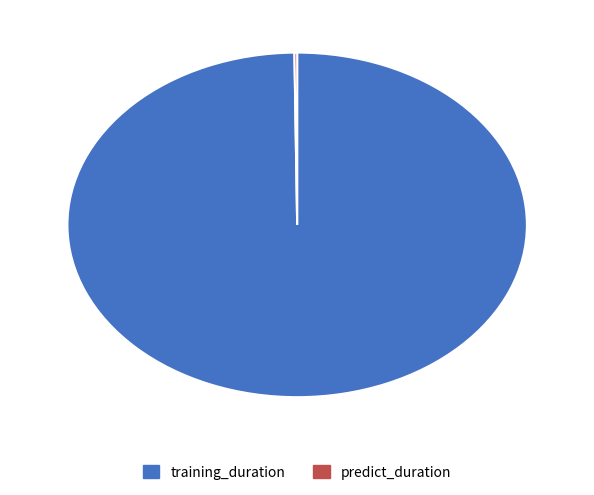

Is there any slice that represents more than half of the pie?

Yes